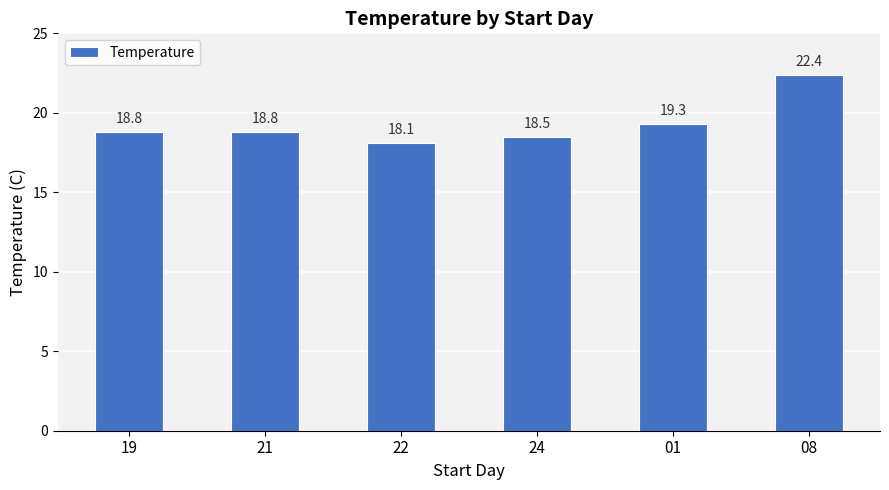

What position from the left is 24?

4